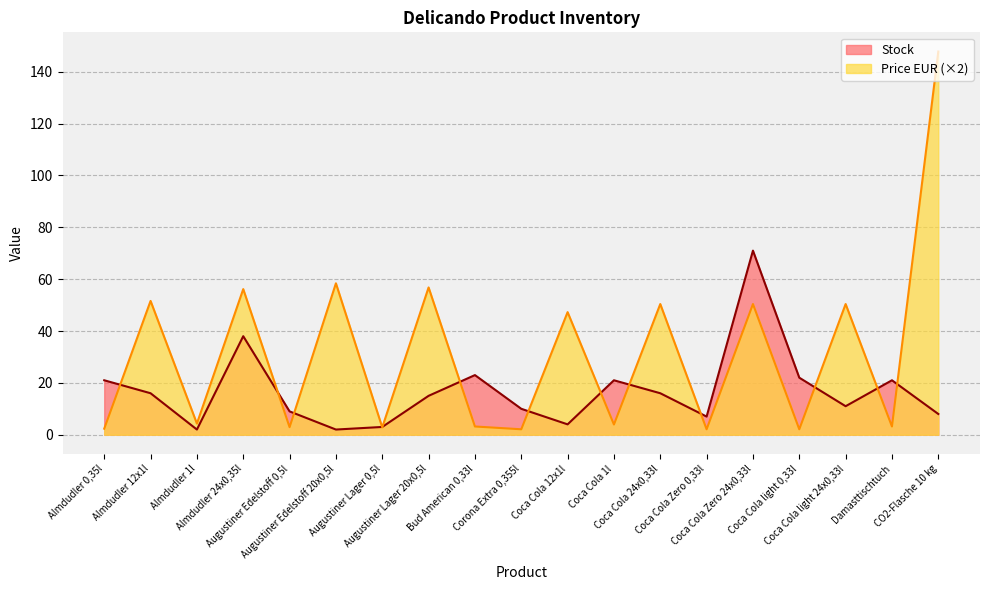

Reading right to left, extract all data points from this chart.

Stock: CO2-Flasche 10 kg=8.0	Damasttischtuch=21.0	Coca Cola light 24x0,33l=11.0	Coca Cola light 0,33l=22.0	Coca Cola Zero 24x0,33l=71.0	Coca Cola Zero 0,33l=7.0	Coca Cola 24x0,33l=16.0	Coca Cola 1l=21.0	Coca Cola 12x1l=4.0	Corona Extra 0,355l=10.0	Bud American 0,33l=23.0	Augustiner Lager 20x0,5l=15.0	Augustiner Lager 0,5l=3.0	Augustiner Edelstoff 20x0,5l=2.0	Augustiner Edelstoff 0,5l=9.0	Almdudler 24x0,35l=38.0	Almdudler 1l=2.0	Almdudler 12x1l=16.0	Almdudler 0,35l=21.0
Price EUR: CO2-Flasche 10 kg=147.8	Damasttischtuch=3.2	Coca Cola light 24x0,33l=50.4	Coca Cola light 0,33l=2.1	Coca Cola Zero 24x0,33l=50.4	Coca Cola Zero 0,33l=2.1	Coca Cola 24x0,33l=50.4	Coca Cola 1l=3.9	Coca Cola 12x1l=47.3	Corona Extra 0,355l=2.1	Bud American 0,33l=3.2	Augustiner Lager 20x0,5l=56.8	Augustiner Lager 0,5l=2.8	Augustiner Edelstoff 20x0,5l=58.4	Augustiner Edelstoff 0,5l=2.9	Almdudler 24x0,35l=56.2	Almdudler 1l=4.3	Almdudler 12x1l=51.6	Almdudler 0,35l=2.3